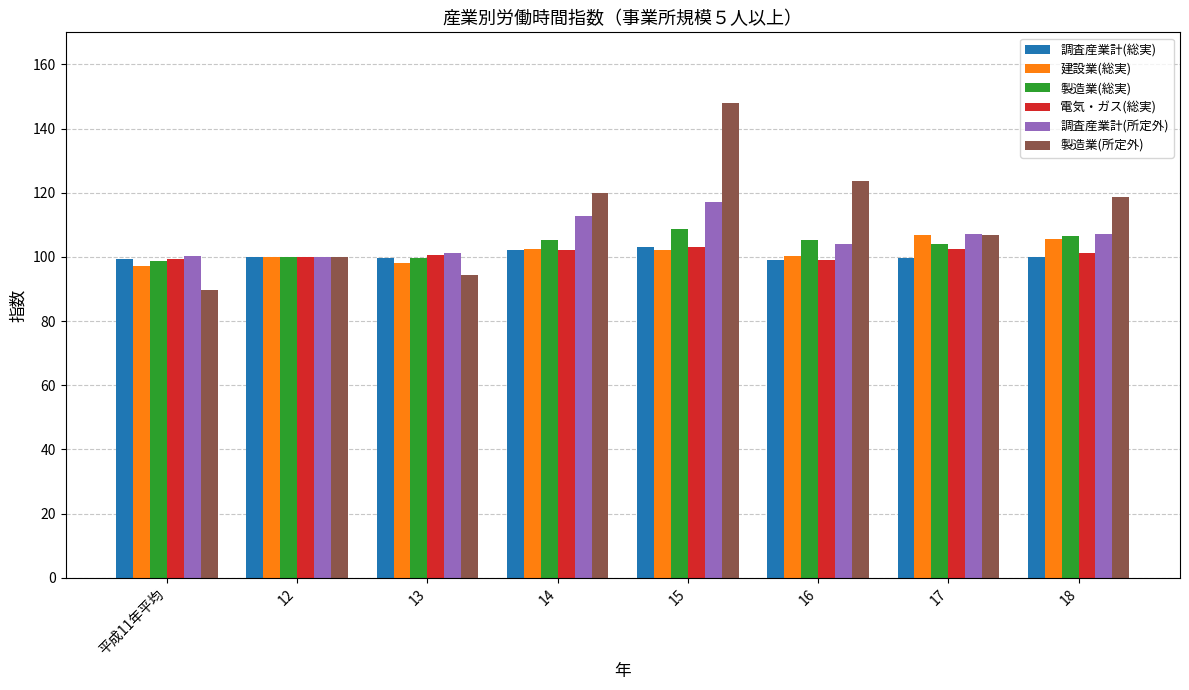

What position from the left is 平成11年平均?

1